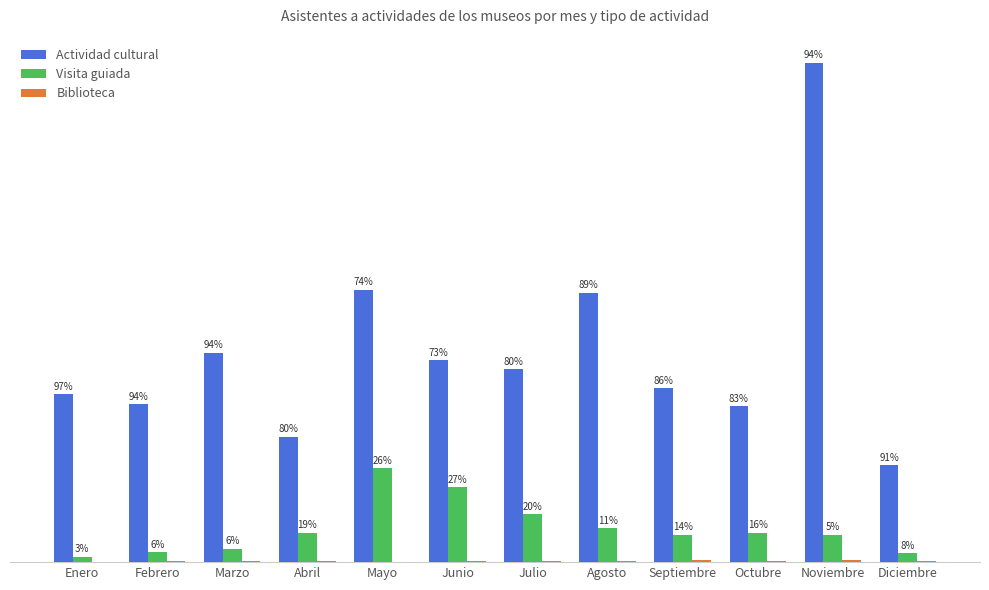

Reading left to right, list all the values displayed in this chart.

Actividad cultural: 21659	20331	26992	16158	35144	26016	24916	34748	22411	20103	64403	12505
Visita guiada: 702	1249	1724	3807	12147	9662	6187	4372	3539	3804	3561	1165
Biblioteca: 37	120	138	114	79	107	175	128	218	196	221	85